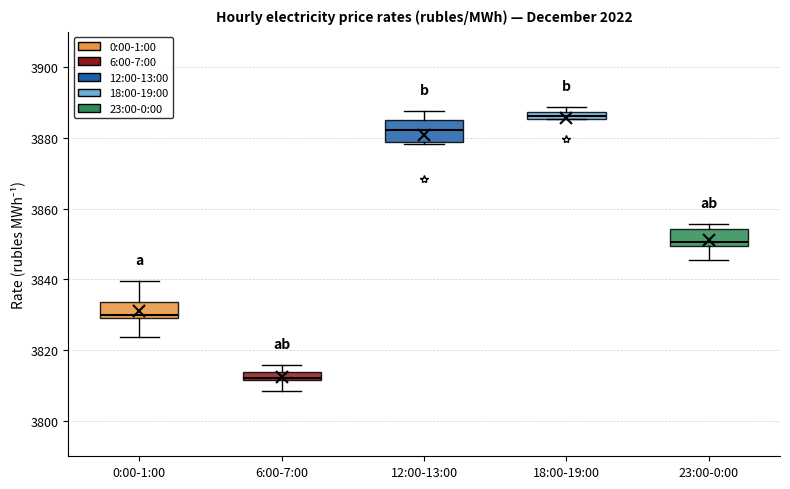

Which box has the lowest median line?

6:00-7:00